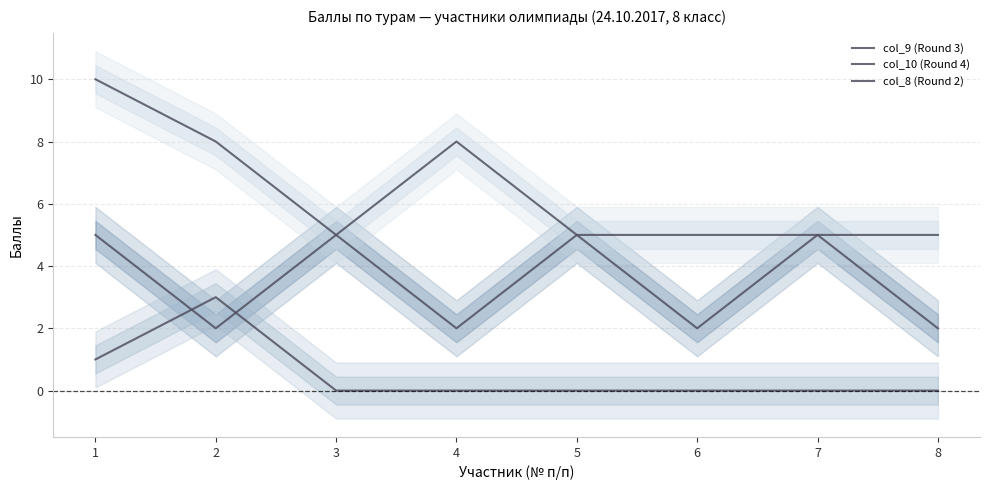

At 6, list the series in order from smallest to largest.

col_10 (Round 4), col_9 (Round 3), col_8 (Round 2)